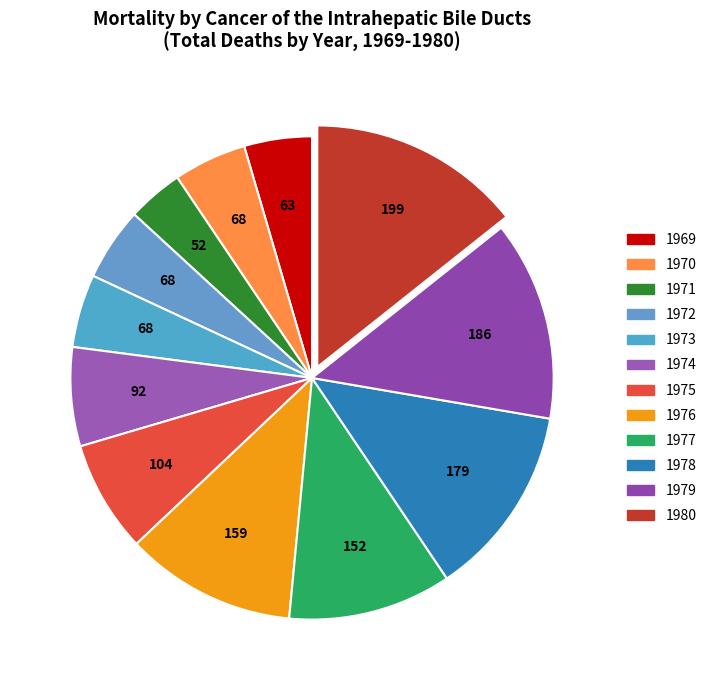

Is 1972 the majority of the pie?

No